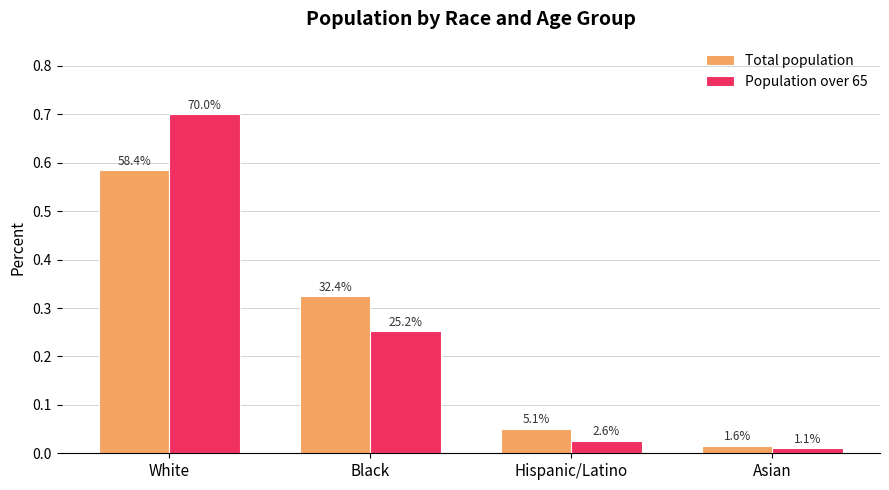

Are the bars horizontal?

No